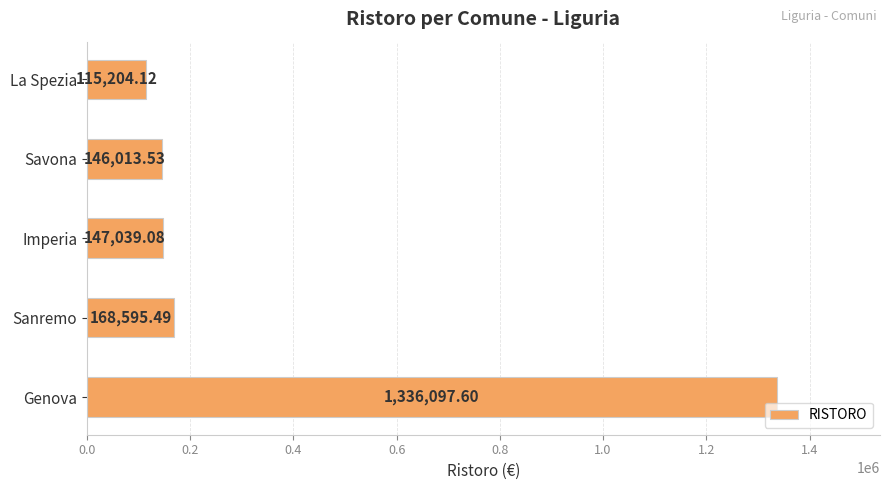

What is the maximum value shown in the chart?

1336097.6